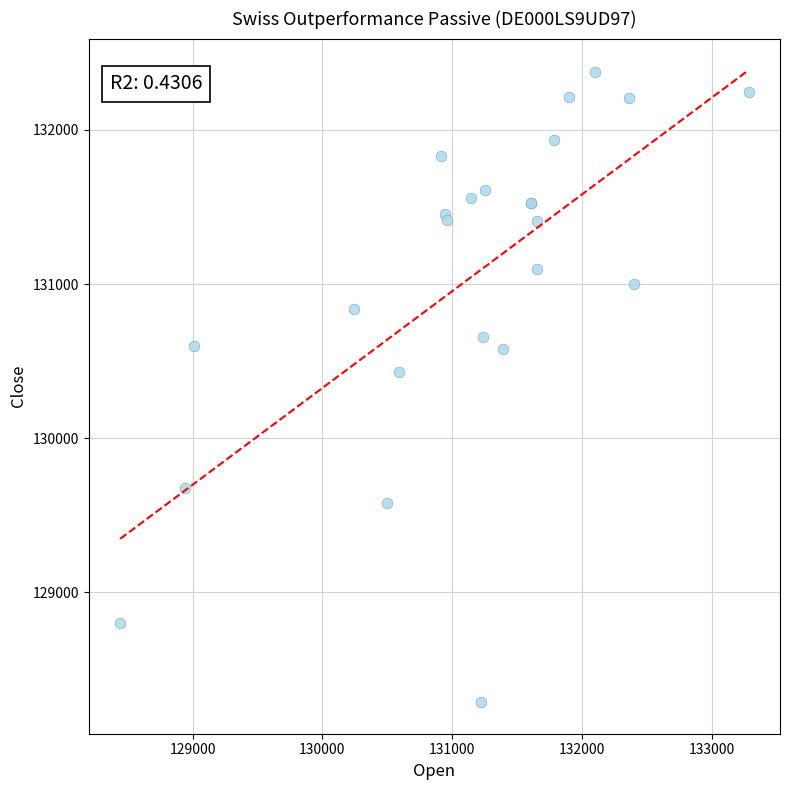

What Y value in the scatter plot is closest to 130331?

130428